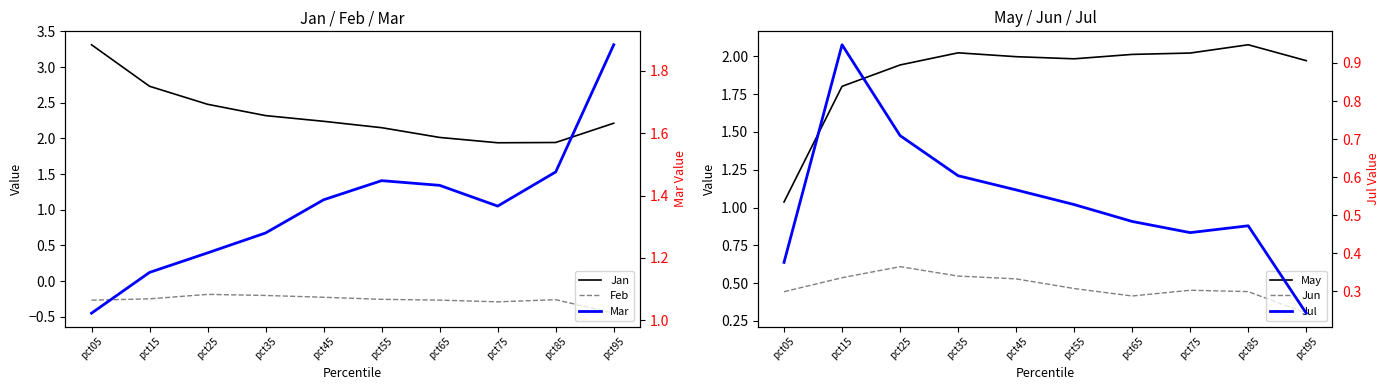

What is the spread (max minus min) of values at pct85?

2.3